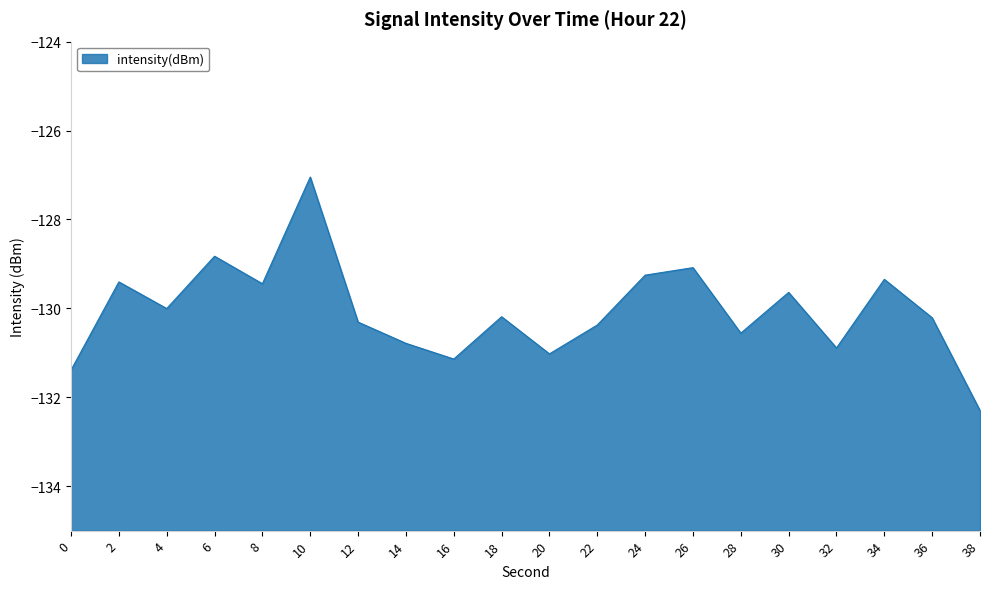

What is the value of the 15th point from the left?

-130.6